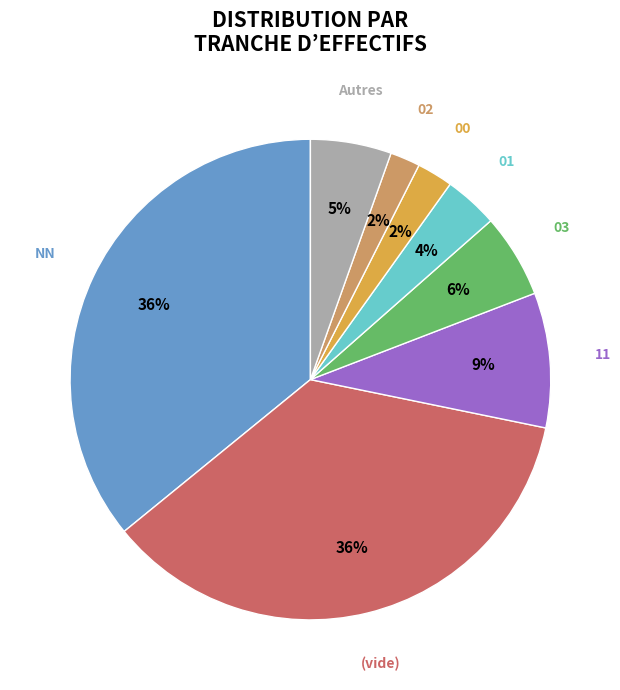

Is it true that NN is 48% of the pie?

False